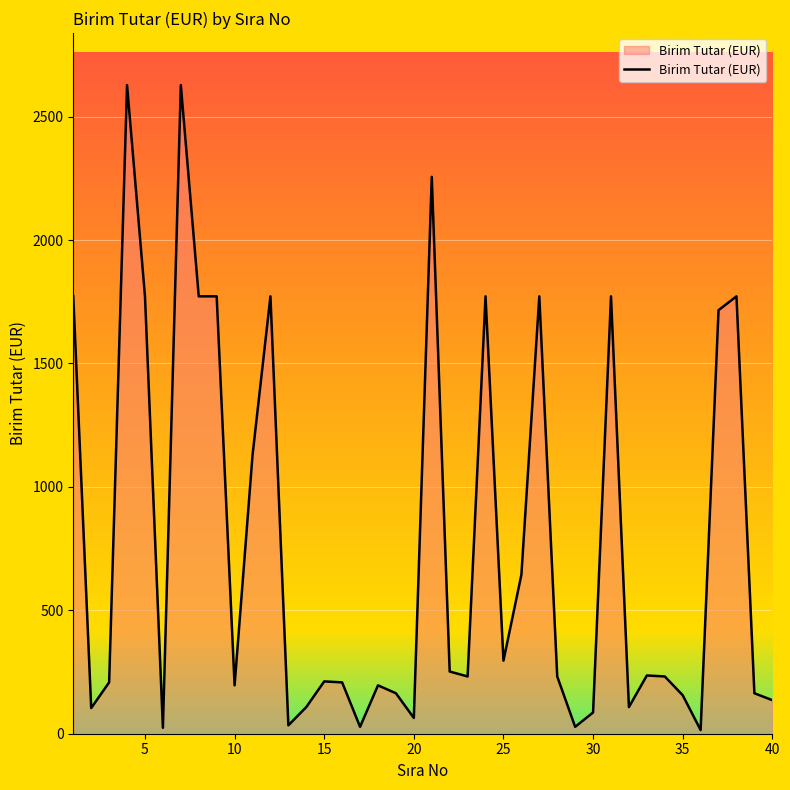

What is the difference between the maximum and minimum values?

2613